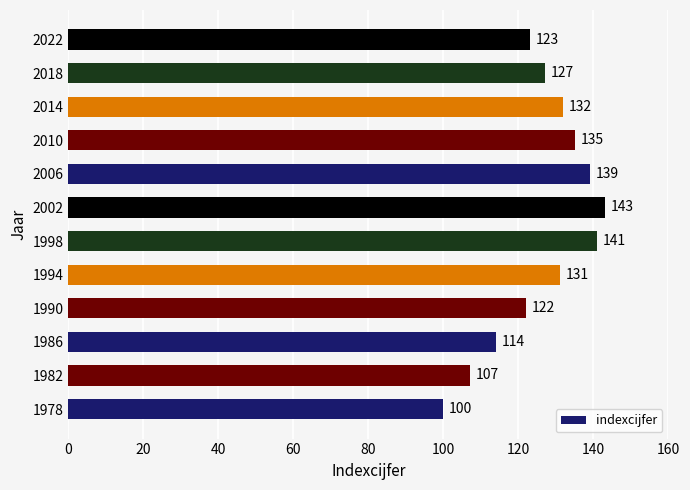

Is it true that the value at 1986 is 151?

False